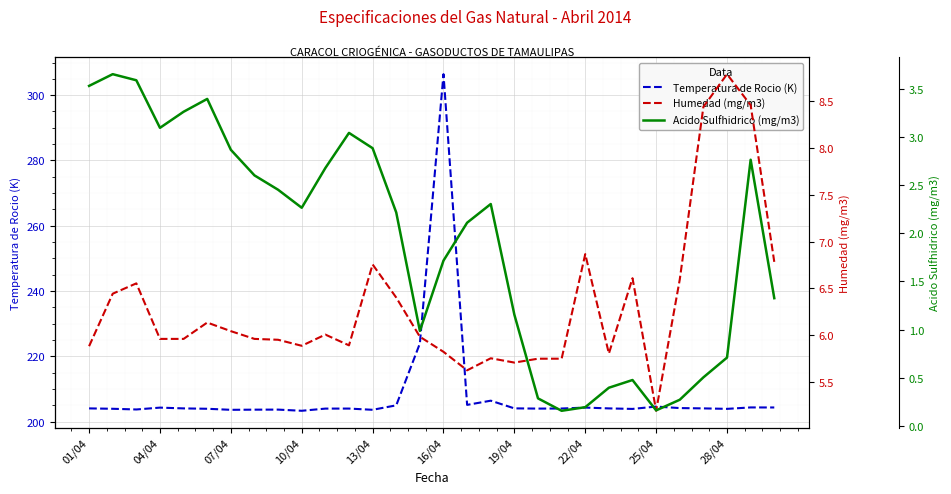

True or false: Temperatura de Rocio (K) has a value of 48.3 at 04/04.

False